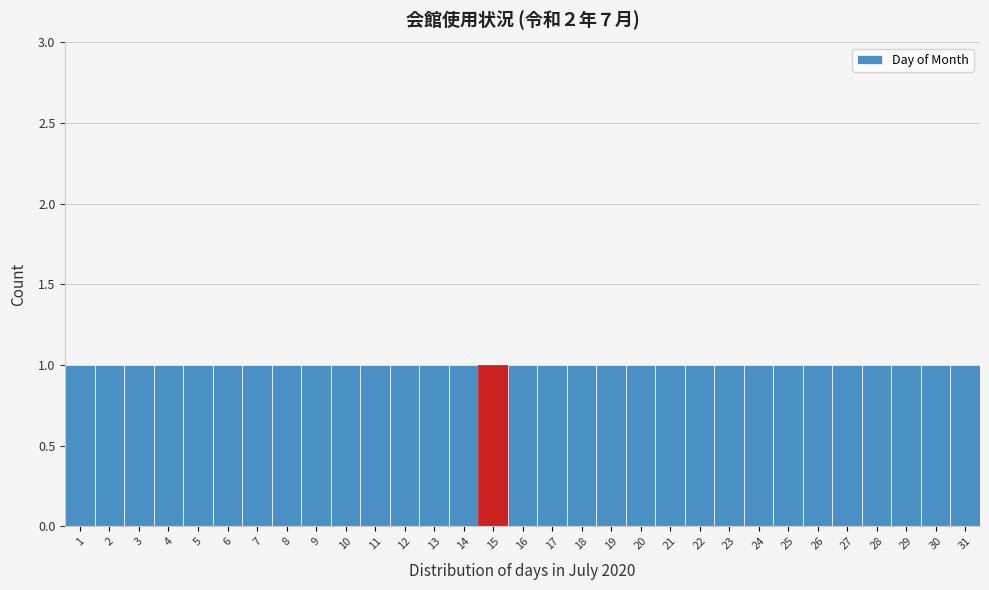

Reading left to right, transcribe this chart: for each bar, give the range it covers on the x-axis and its height. The values are not printed on the chart, so give them approximately, as read against the axis.

0.5 to 1.5: 1
1.5 to 2.5: 1
2.5 to 3.5: 1
3.5 to 4.5: 1
4.5 to 5.5: 1
5.5 to 6.5: 1
6.5 to 7.5: 1
7.5 to 8.5: 1
8.5 to 9.5: 1
9.5 to 10.5: 1
10.5 to 11.5: 1
11.5 to 12.5: 1
12.5 to 13.5: 1
13.5 to 14.5: 1
14.5 to 15.5: 1
15.5 to 16.5: 1
16.5 to 17.5: 1
17.5 to 18.5: 1
18.5 to 19.5: 1
19.5 to 20.5: 1
20.5 to 21.5: 1
21.5 to 22.5: 1
22.5 to 23.5: 1
23.5 to 24.5: 1
24.5 to 25.5: 1
25.5 to 26.5: 1
26.5 to 27.5: 1
27.5 to 28.5: 1
28.5 to 29.5: 1
29.5 to 30.5: 1
30.5 to 31.5: 1